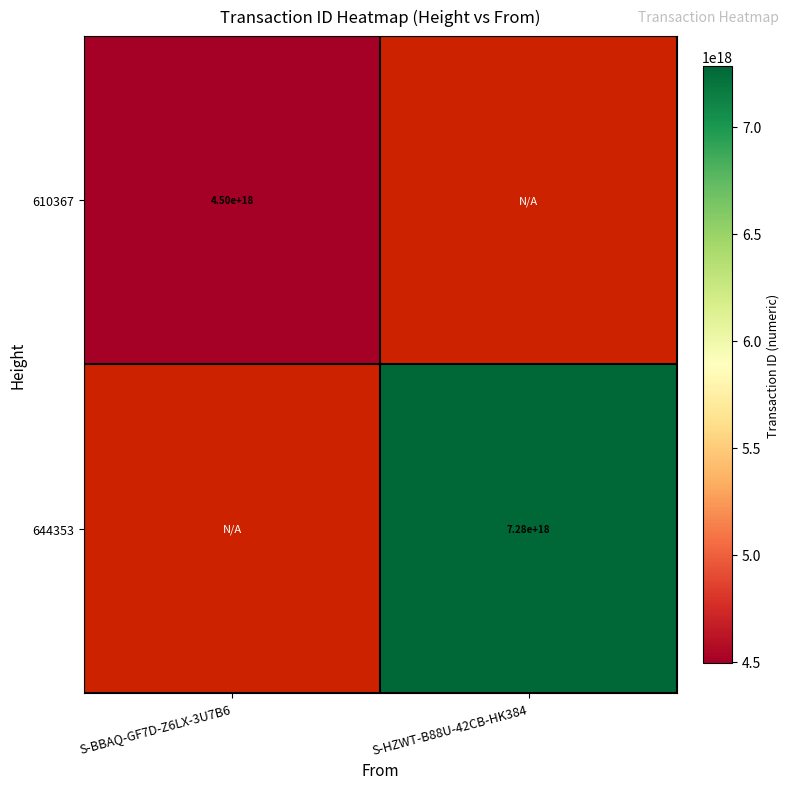

The value of 610367 at S-BBAQ-GF7D-Z6LX-3U7B6 is 1726827634534697728.0. True or false?

False